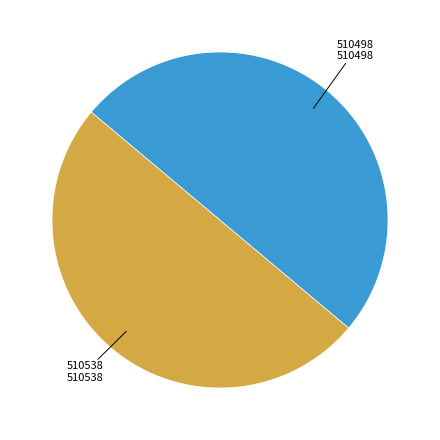

Count the number of slices in the pie.

2